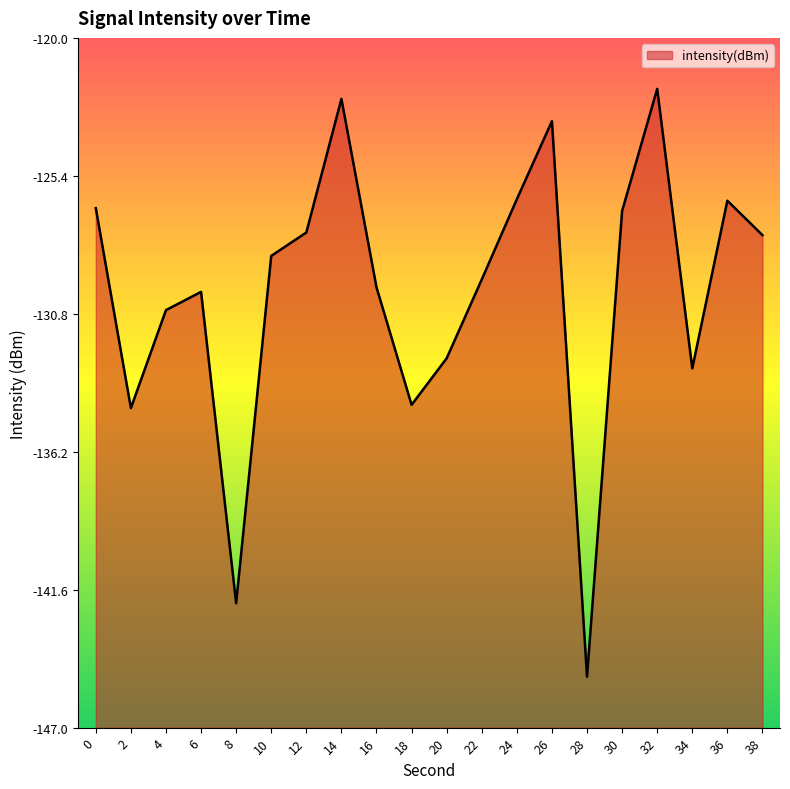

Count the number of categories in the chart.

20